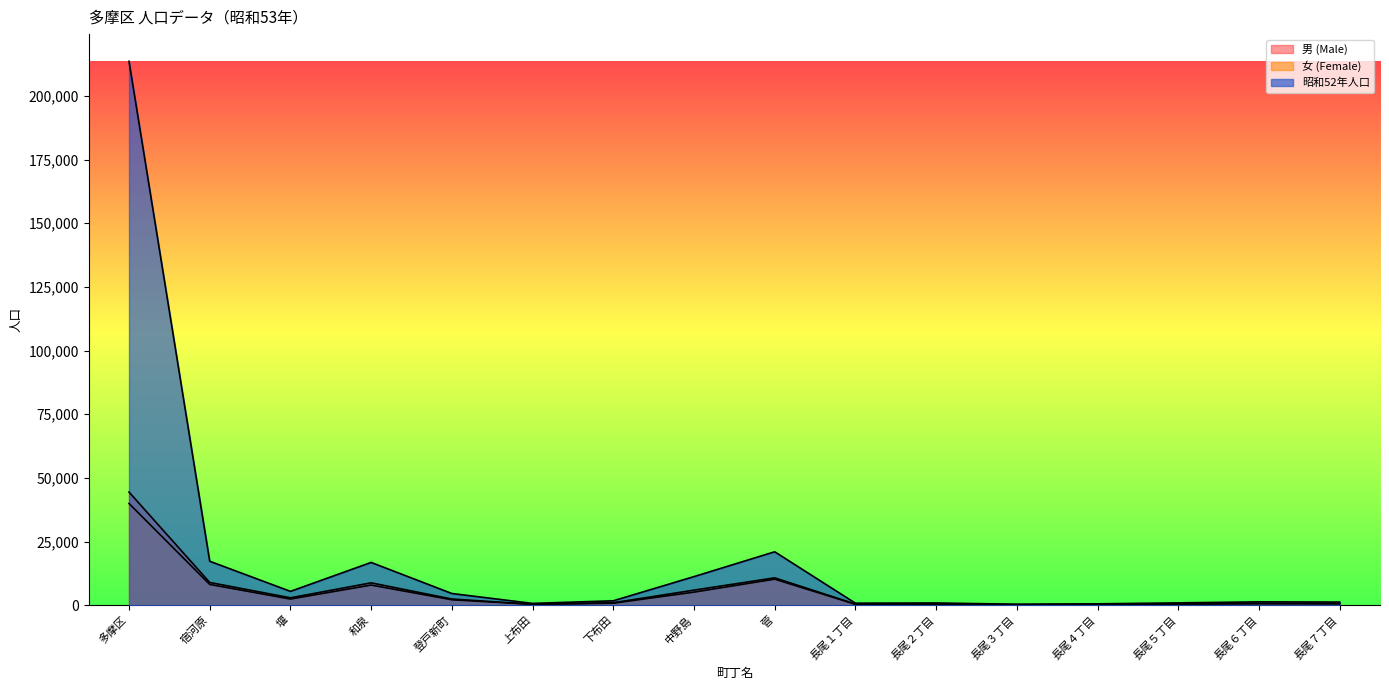

What is the label of the 15th point from the right?

宿河原